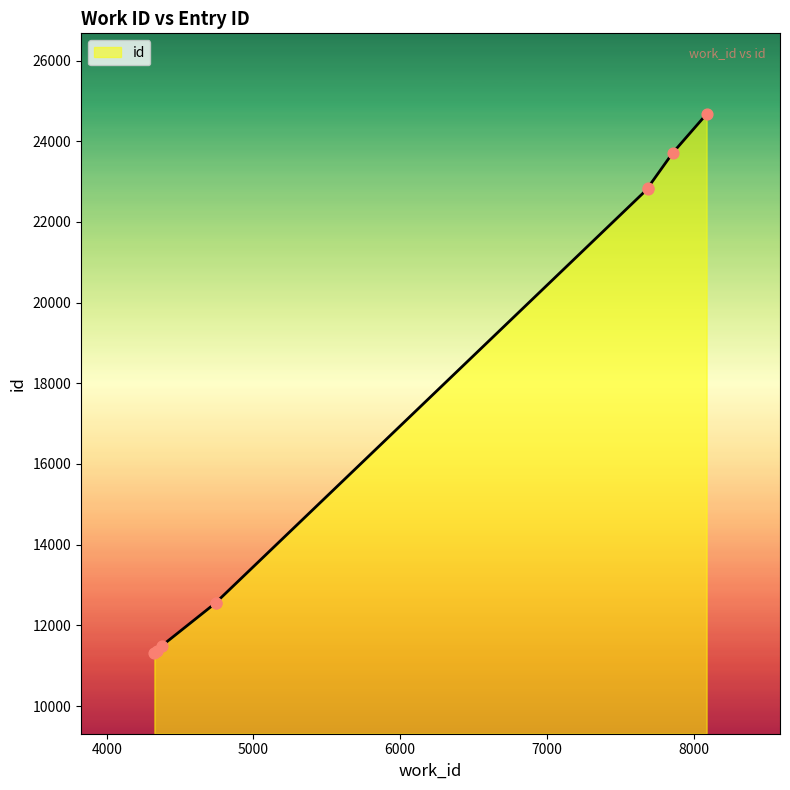

What is the ratio of the value at 4743 to the value at 7856?

0.5